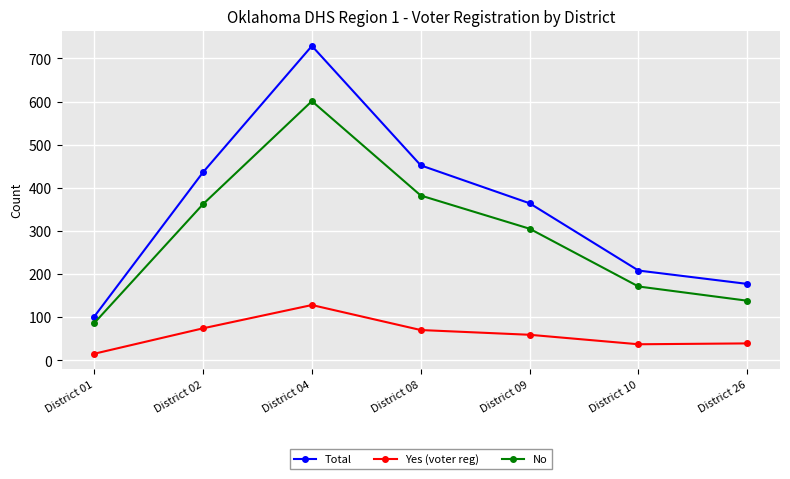

True or false: Yes (voter reg) and No intersect in this chart.

False